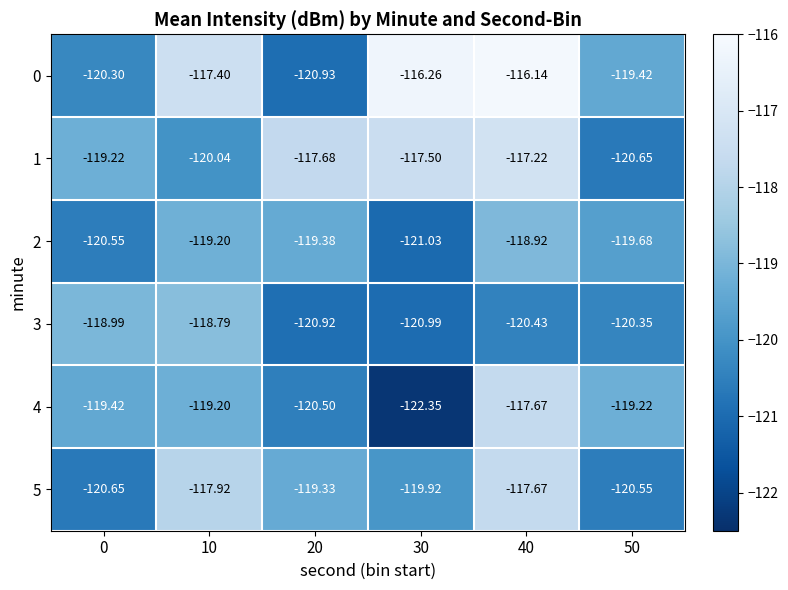

At which category is the sum across all series the highest?

40